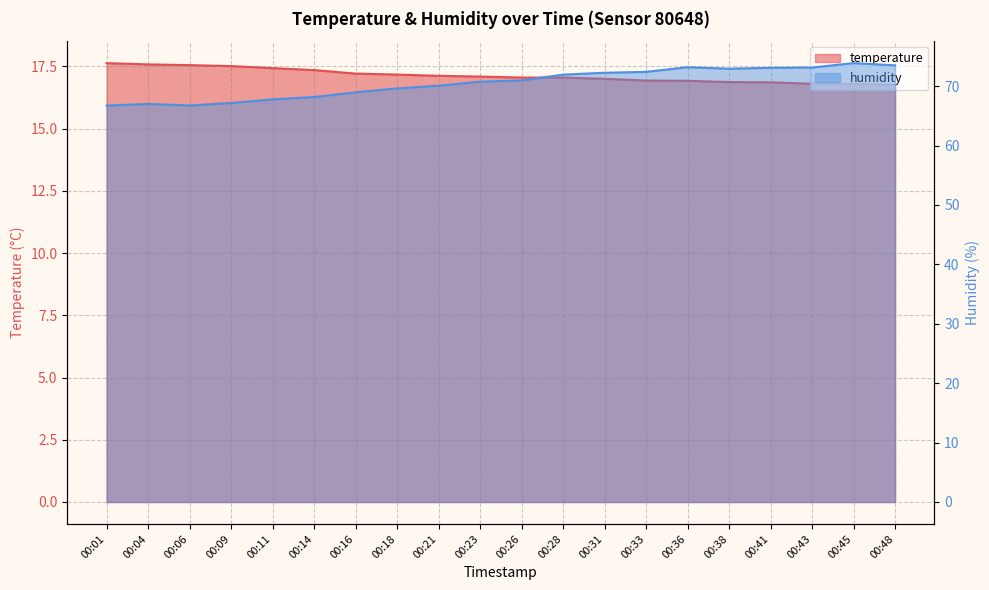

At which label does humidity reach its peak?

00:45